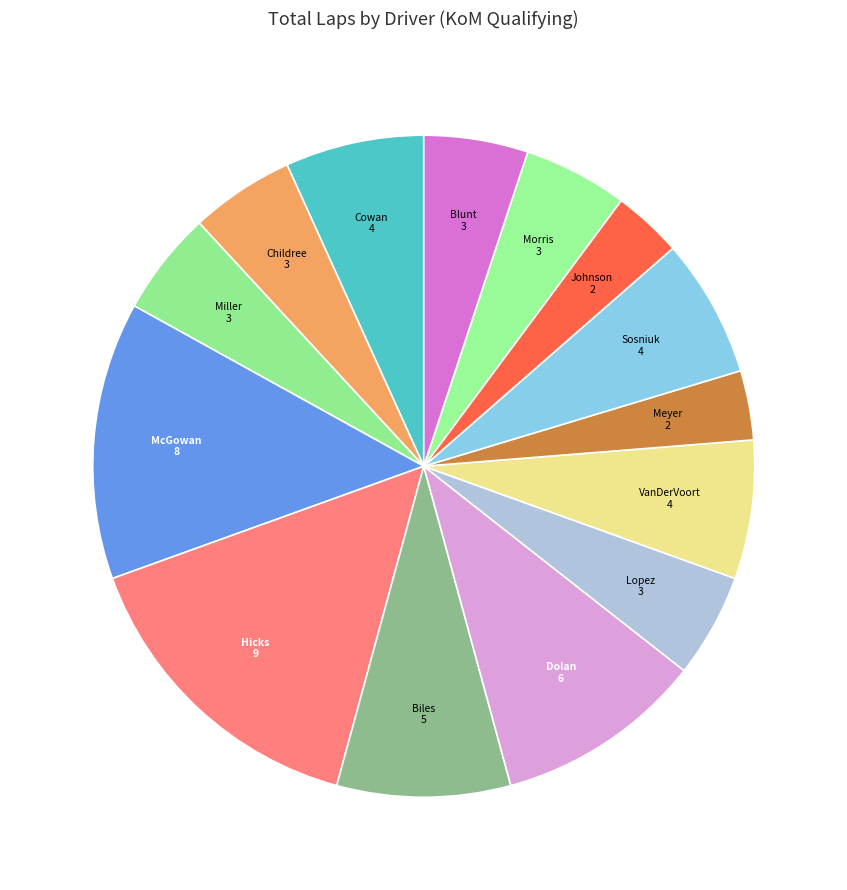

How many segments does this pie chart have?

14